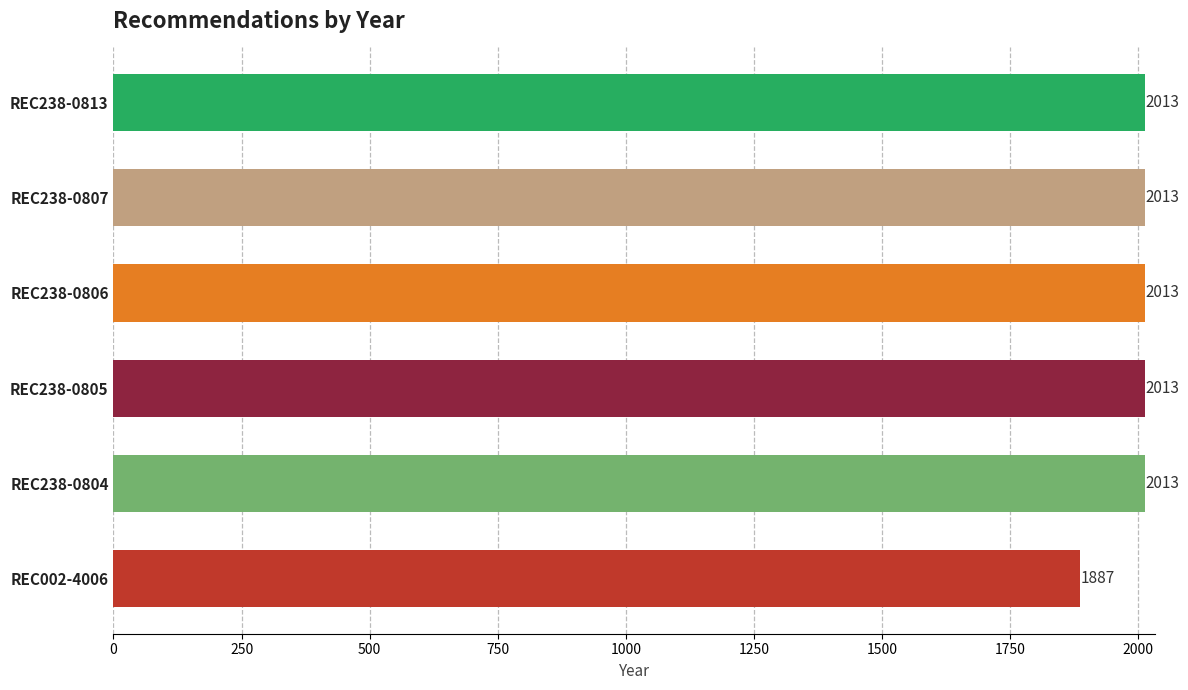

What is the average value?

1992